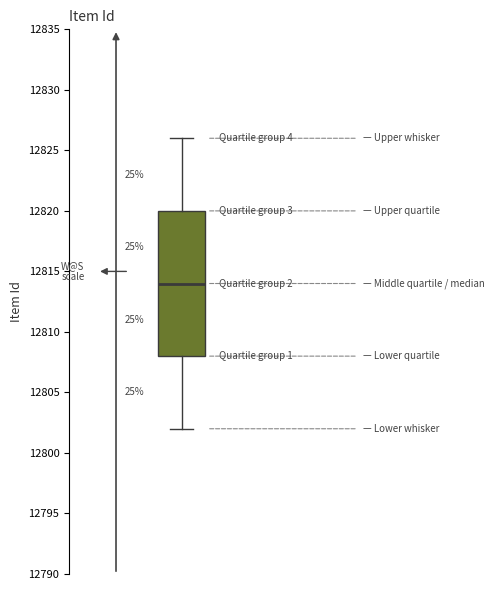

Transcribe this box plot: give where the median line is, the range the box spans, and where the two whiskers end, as read against the y-axis. The values are not printed on the chart, so give them approximately, as read against the axis.

median 12814, box 12808 to 12820, whiskers 12802 to 12826